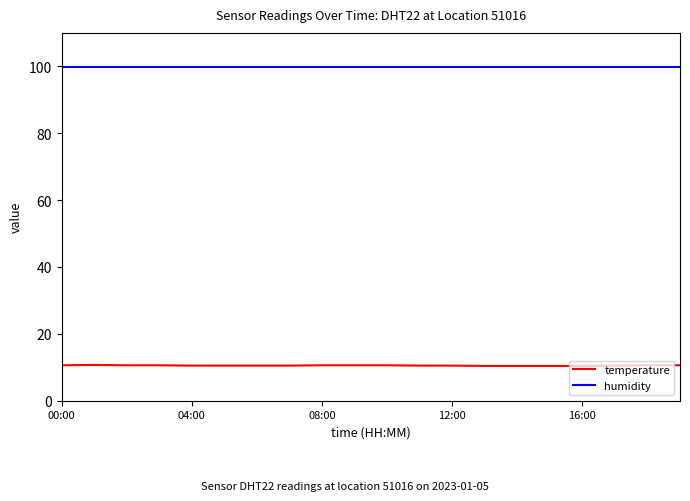

What are all the series names shown in the legend?

temperature, humidity